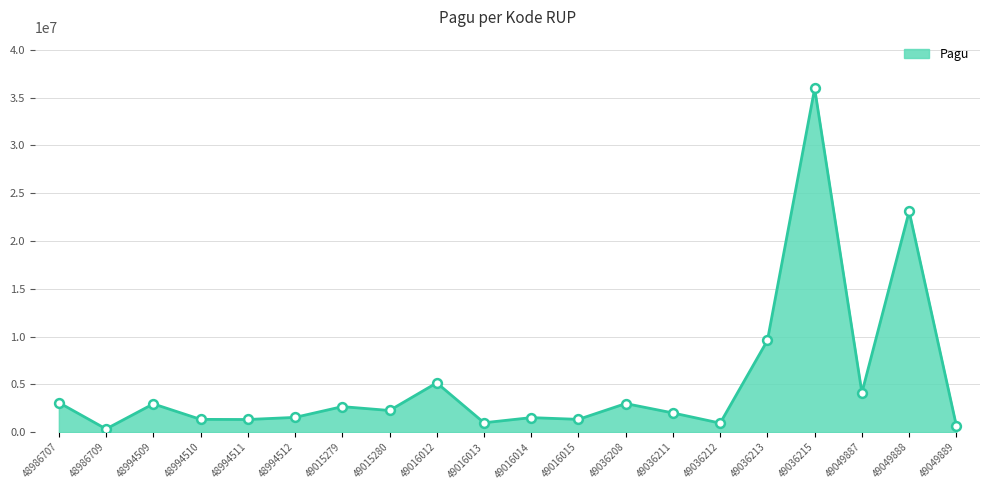

What is the change in value from 49036208 to 49049887?

+1134200